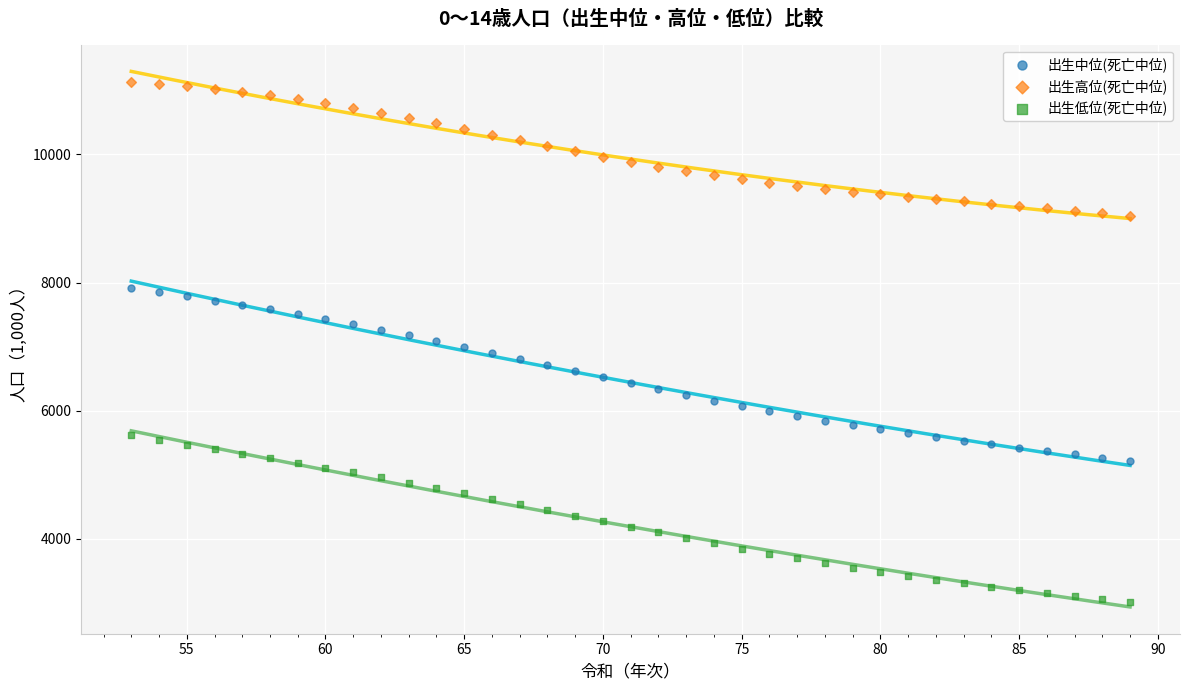

What is the X range (max minus min) for the scatter plot?

36.0